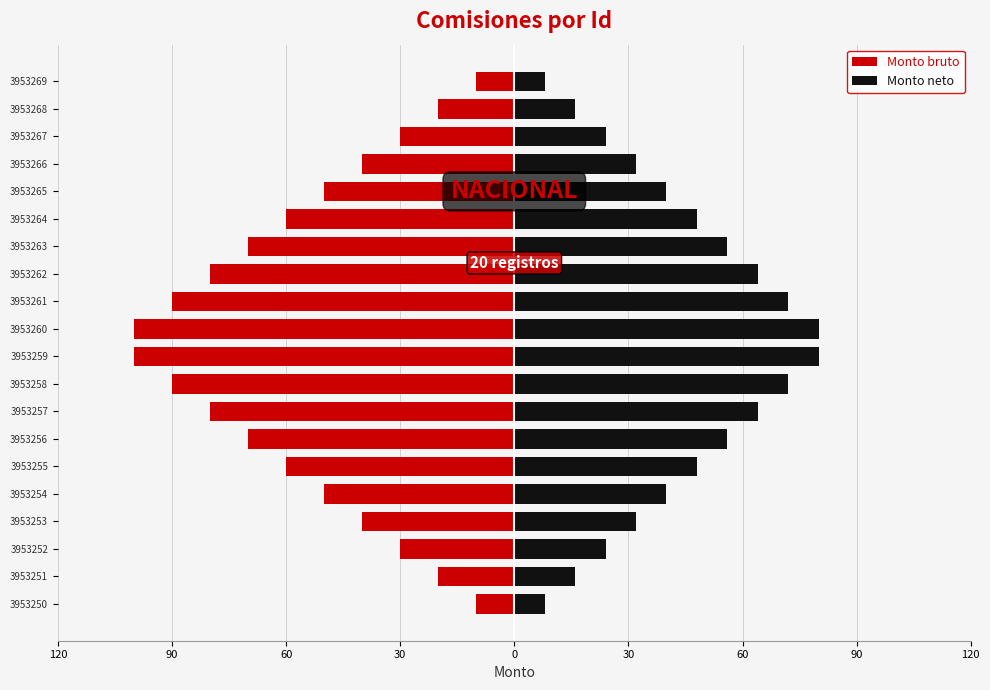

What value does the Monto neto series have at 3953253?

32